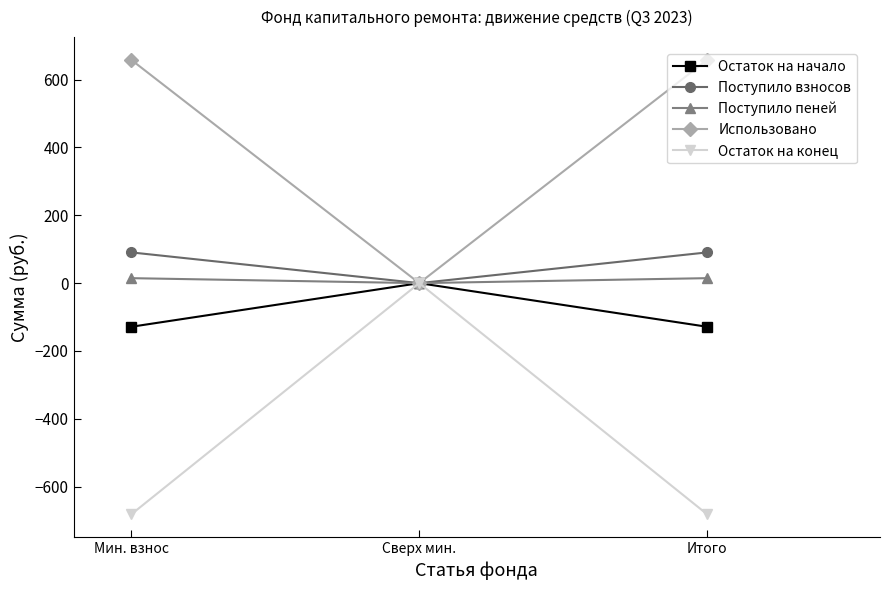

At which label does Использовано first exceed 658?

Мин. взнос